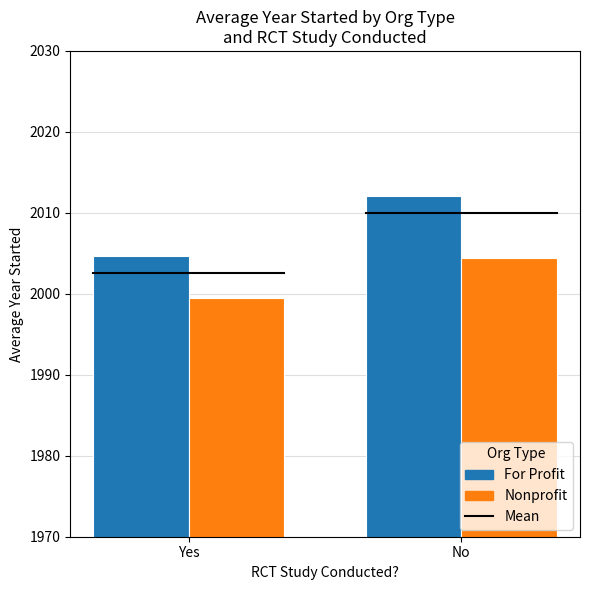

What is the spread (max minus min) of values at No?

7.8